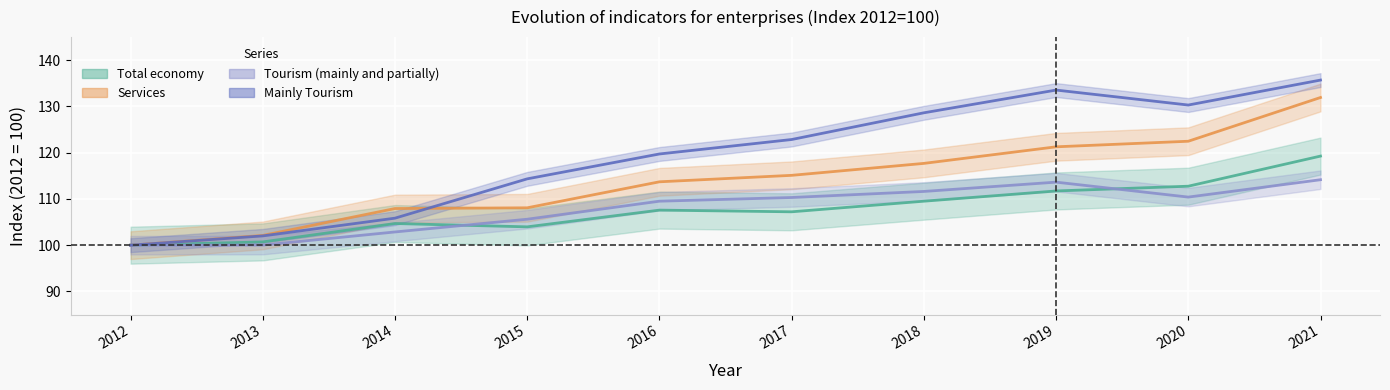

The Services series shows 159.6 at 2018. True or false?

False